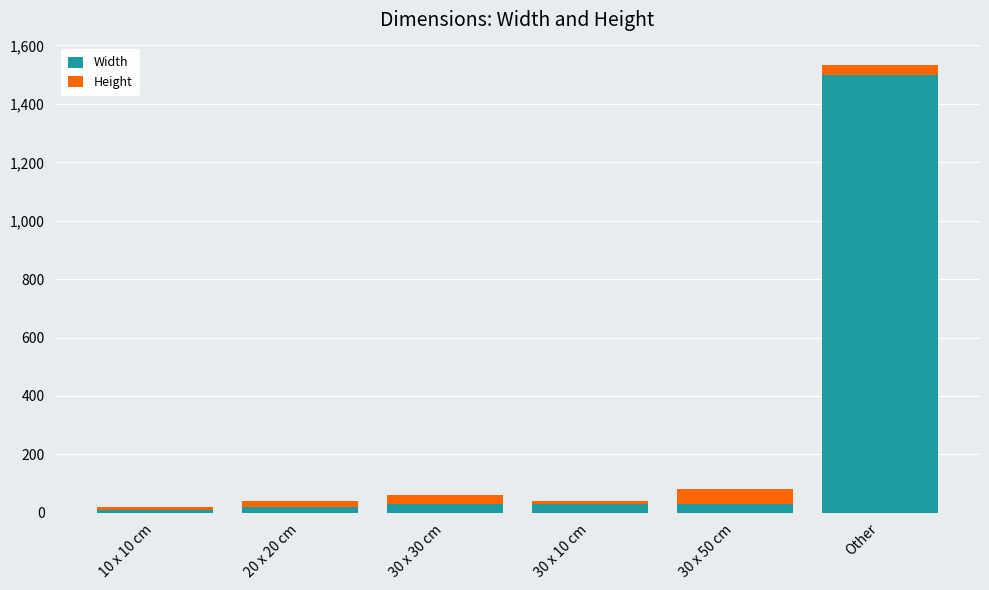

What is the maximum value for Width?

1500